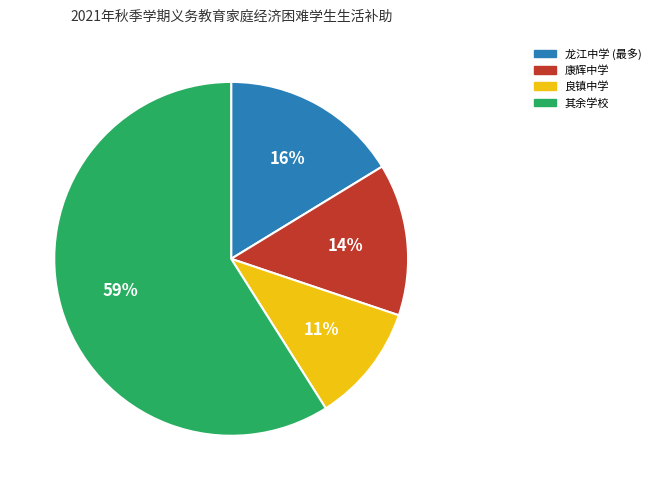

Is there a majority slice in this chart?

Yes